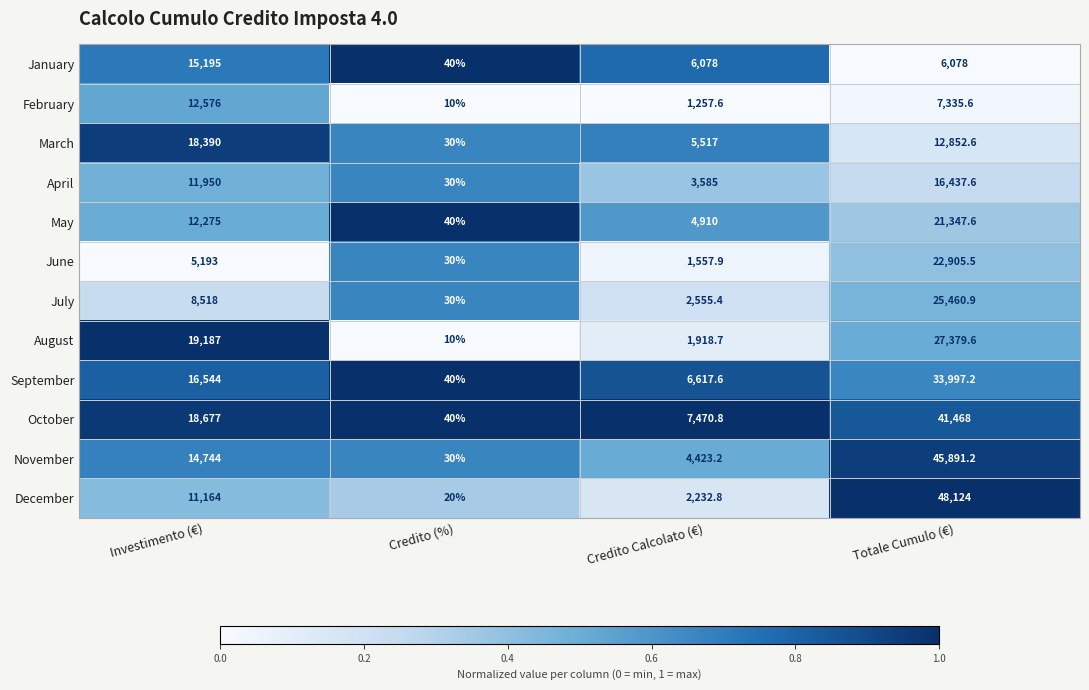

What is the maximum value for August?

27379.6